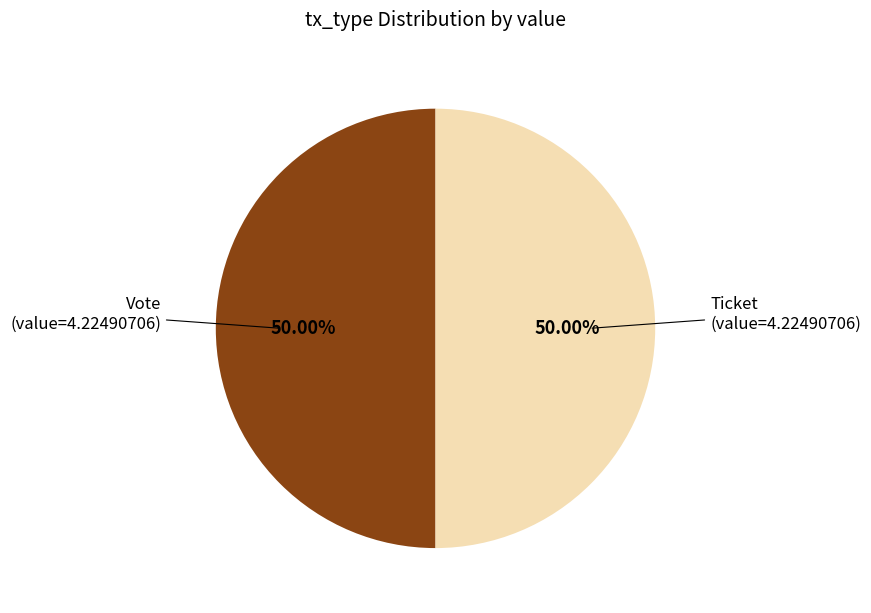

To the nearest percent, what is the average slice percentage?

50%